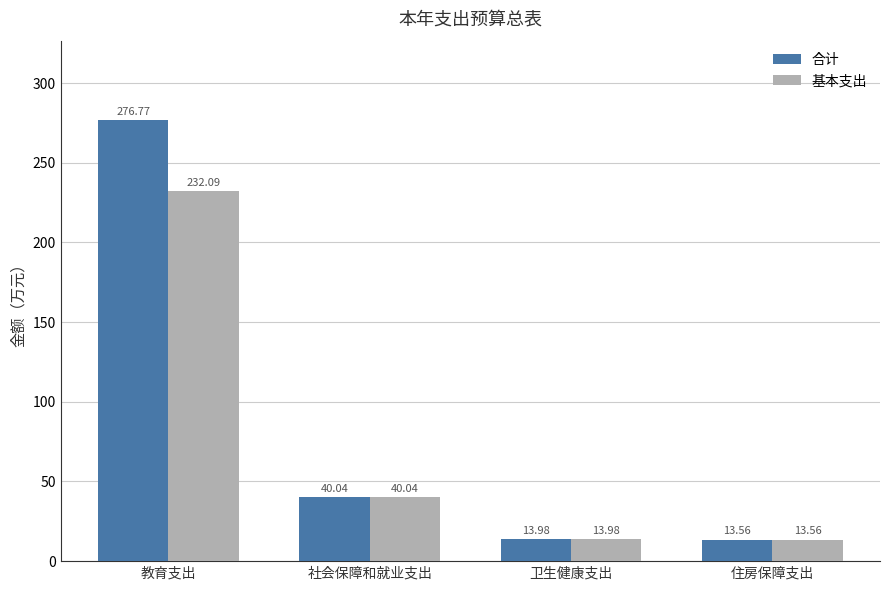

What is the minimum value for 基本支出?

13.6